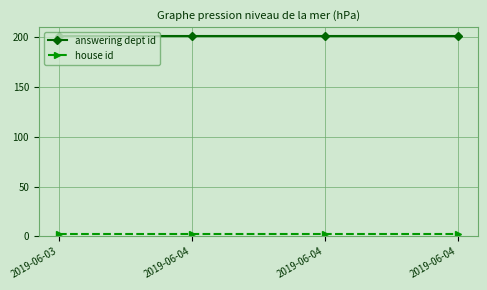

Reading right to left, extract all data points from this chart.

answering dept id: 201	201	201	201
house id: 2	2	2	2